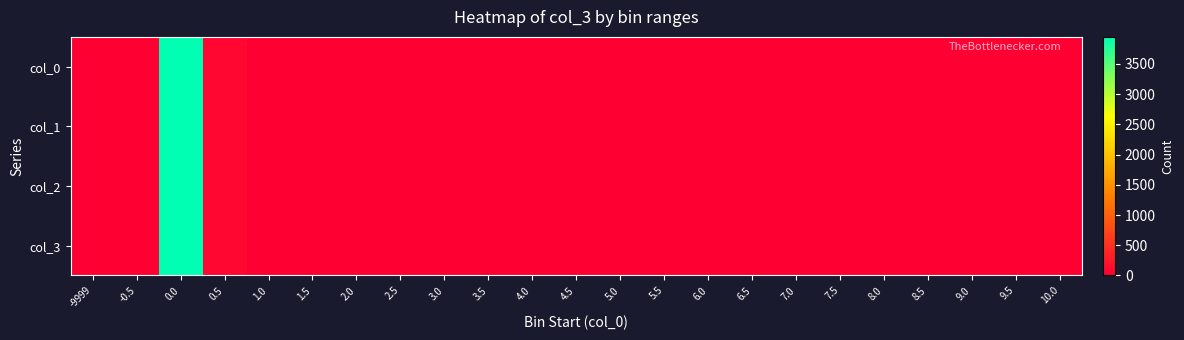

Reading left to right, list all the values displayed in this chart.

col_0: -9999=0	-0.5=0	0.0=3948	0.5=84	1.0=0	1.5=0	2.0=0	2.5=0	3.0=0	3.5=0	4.0=0	4.5=0	5.0=0	5.5=0	6.0=0	6.5=0	7.0=0	7.5=0	8.0=0	8.5=0	9.0=0	9.5=0	10.0=0
col_1: -9999=0	-0.5=0	0.0=3948	0.5=84	1.0=0	1.5=0	2.0=0	2.5=0	3.0=0	3.5=0	4.0=0	4.5=0	5.0=0	5.5=0	6.0=0	6.5=0	7.0=0	7.5=0	8.0=0	8.5=0	9.0=0	9.5=0	10.0=0
col_2: -9999=0	-0.5=0	0.0=3948	0.5=84	1.0=0	1.5=0	2.0=0	2.5=0	3.0=0	3.5=0	4.0=0	4.5=0	5.0=0	5.5=0	6.0=0	6.5=0	7.0=0	7.5=0	8.0=0	8.5=0	9.0=0	9.5=0	10.0=0
col_3: -9999=0	-0.5=0	0.0=3948	0.5=84	1.0=0	1.5=0	2.0=0	2.5=0	3.0=0	3.5=0	4.0=0	4.5=0	5.0=0	5.5=0	6.0=0	6.5=0	7.0=0	7.5=0	8.0=0	8.5=0	9.0=0	9.5=0	10.0=0